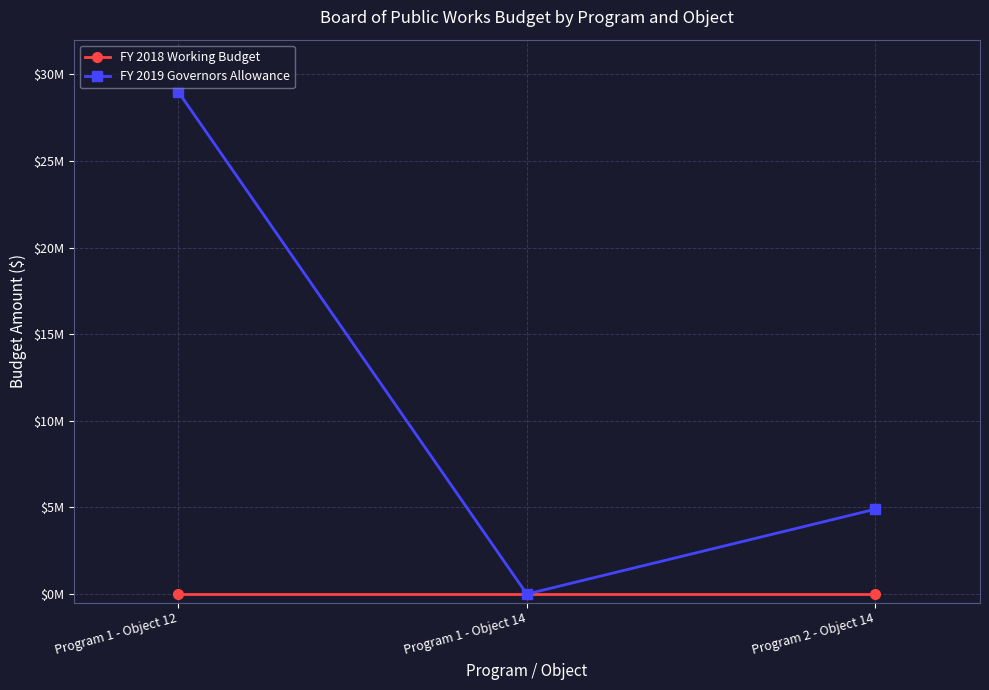

What is the total value across all series at Program 2 - Object 14?

4900000